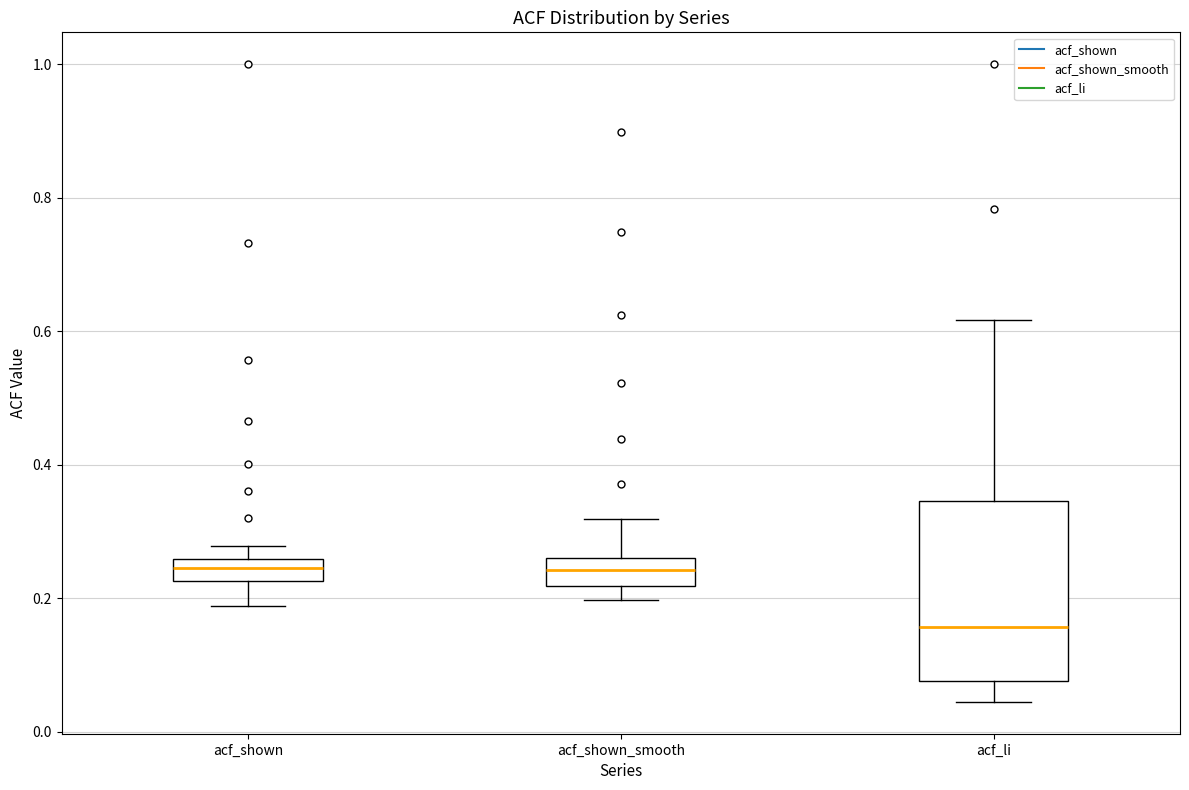

Reading left to right, read every box against the y-axis: the position of its median line, the range the box covers, and the ends of its whiskers. The values are not printed on the chart, so give them approximately, as read against the axis.

acf_shown: median 0.24, box 0.22 to 0.26, whiskers 0.18 to 0.28
acf_shown_smooth: median 0.24, box 0.22 to 0.26, whiskers 0.20 to 0.32
acf_li: median 0.16, box 0.08 to 0.34, whiskers 0.04 to 0.62